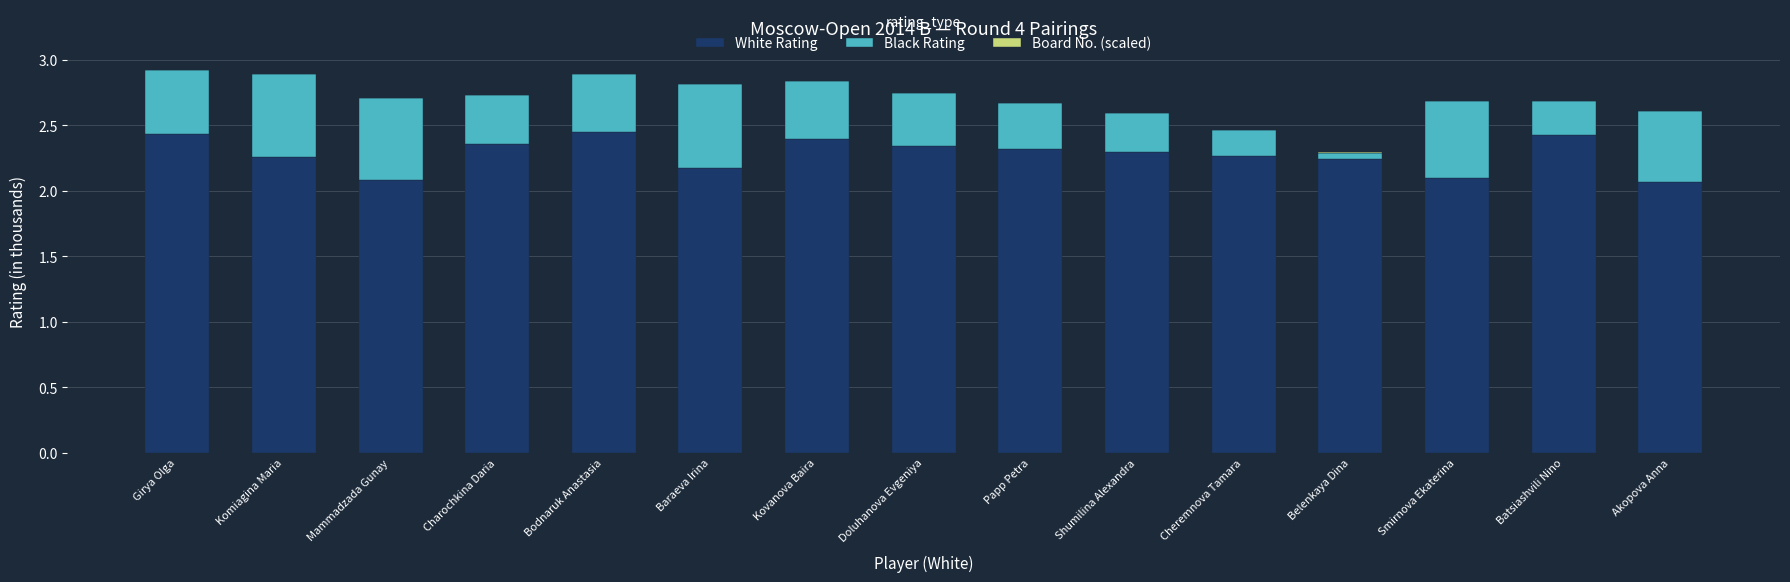

Does the chart contain stacked bars?

Yes